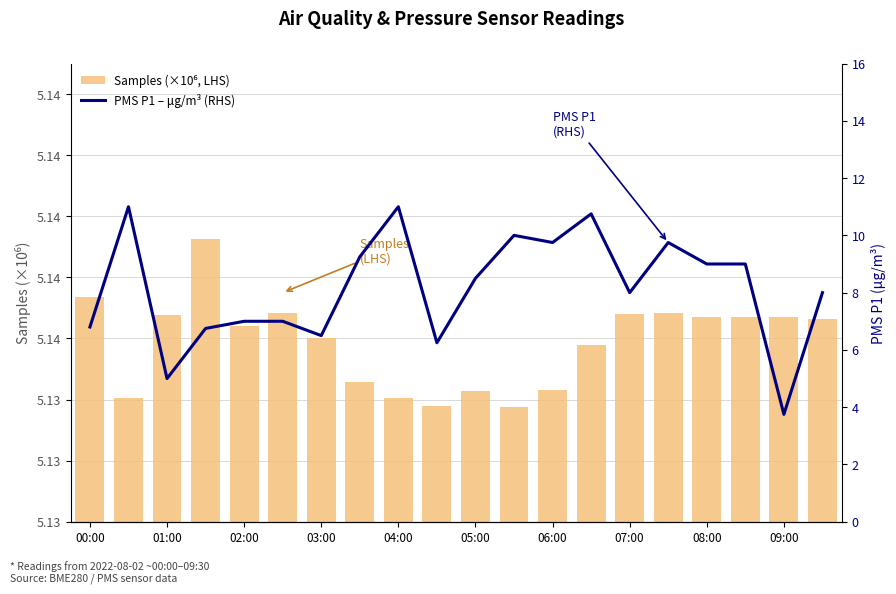

Is the value of PMS P1 – μg/m³ (RHS) at 01:00 greater than the value of Samples (×10⁶, LHS) at 08:00?

No